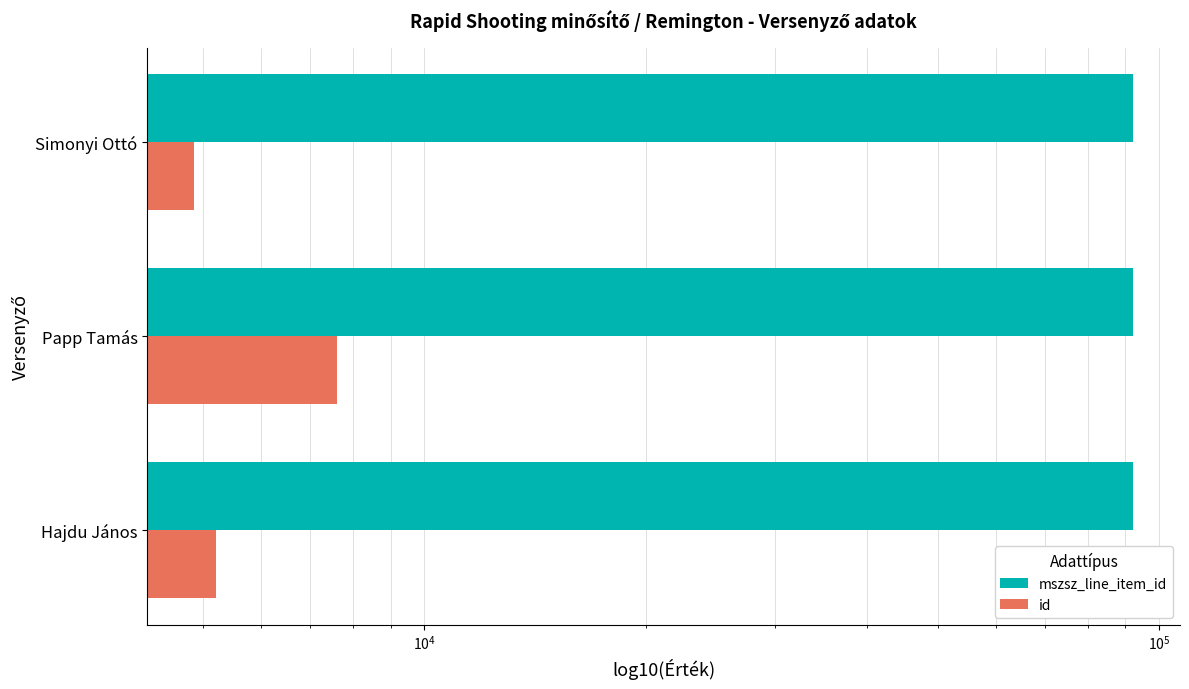

What is the sum of all mszsz_line_item_id values?

276480